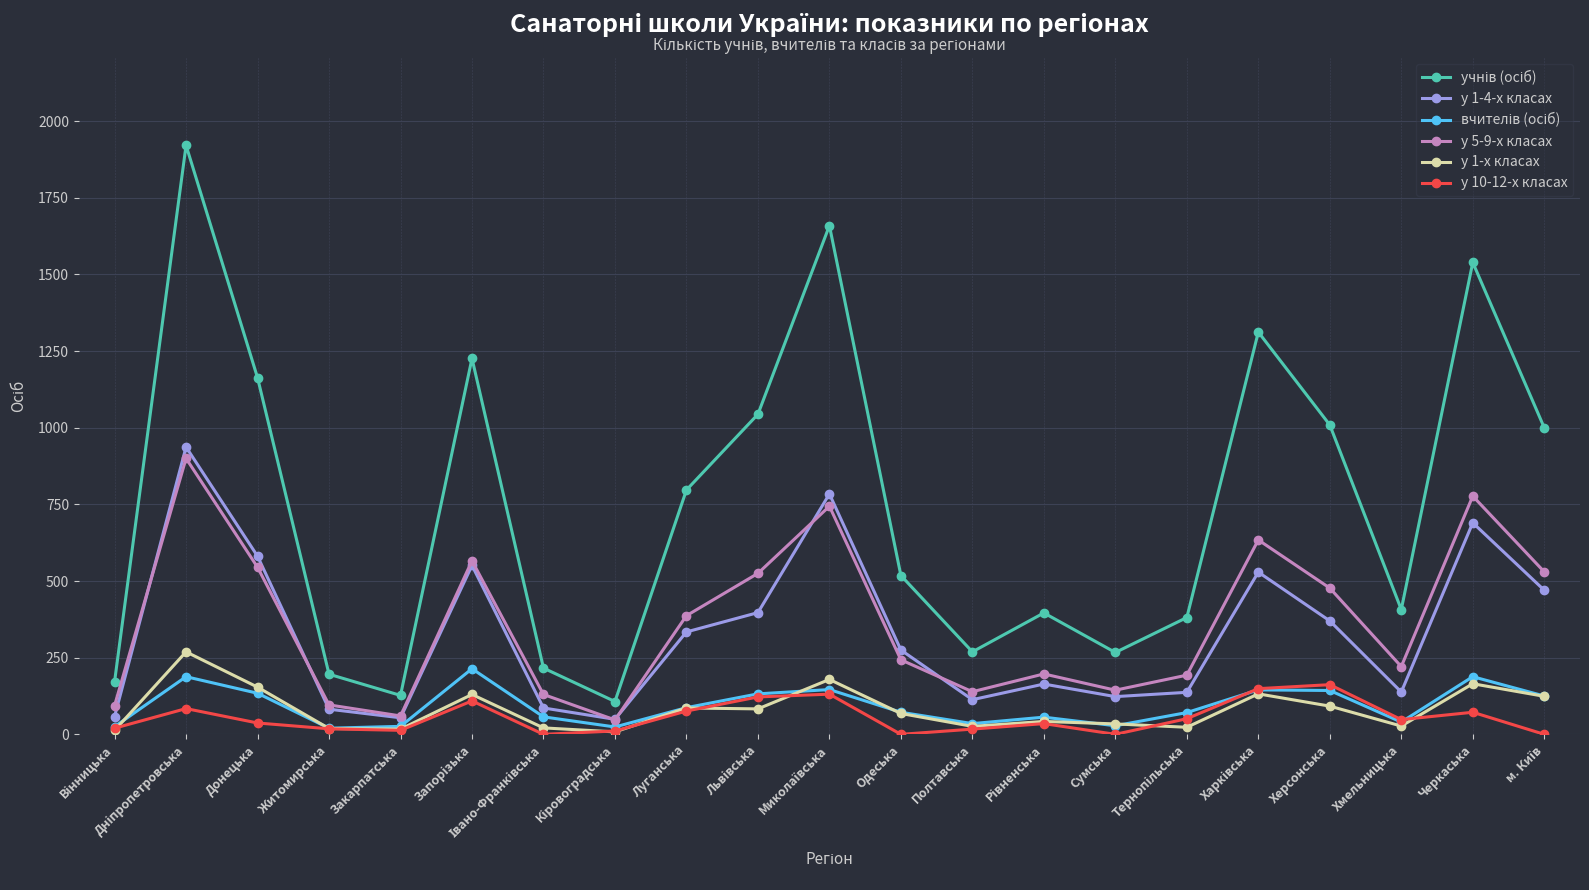

How many data points does each series have?

21